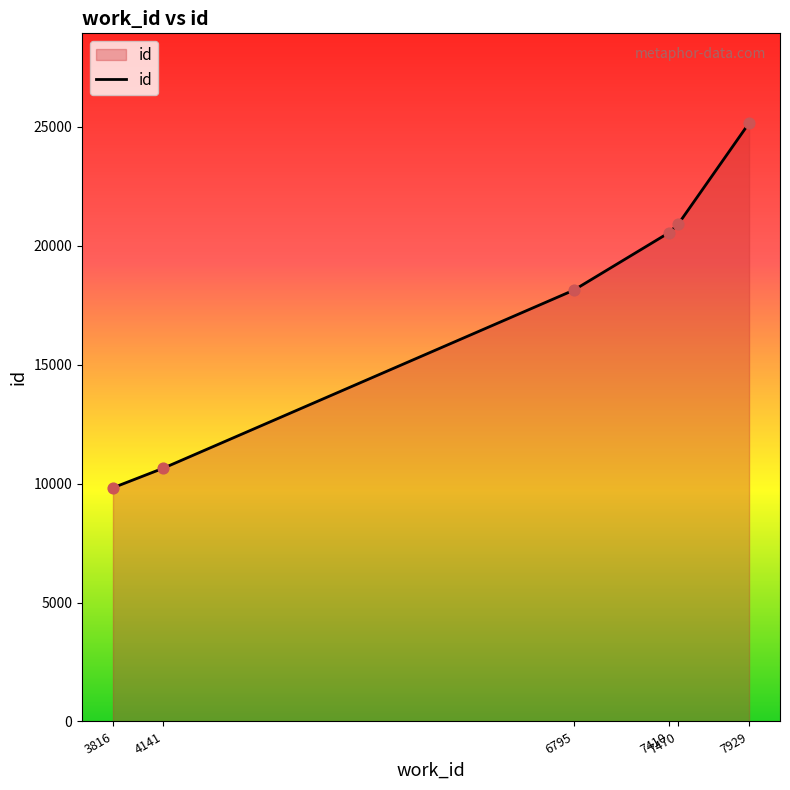

What is the change in value from 7410 to 7470?

+355